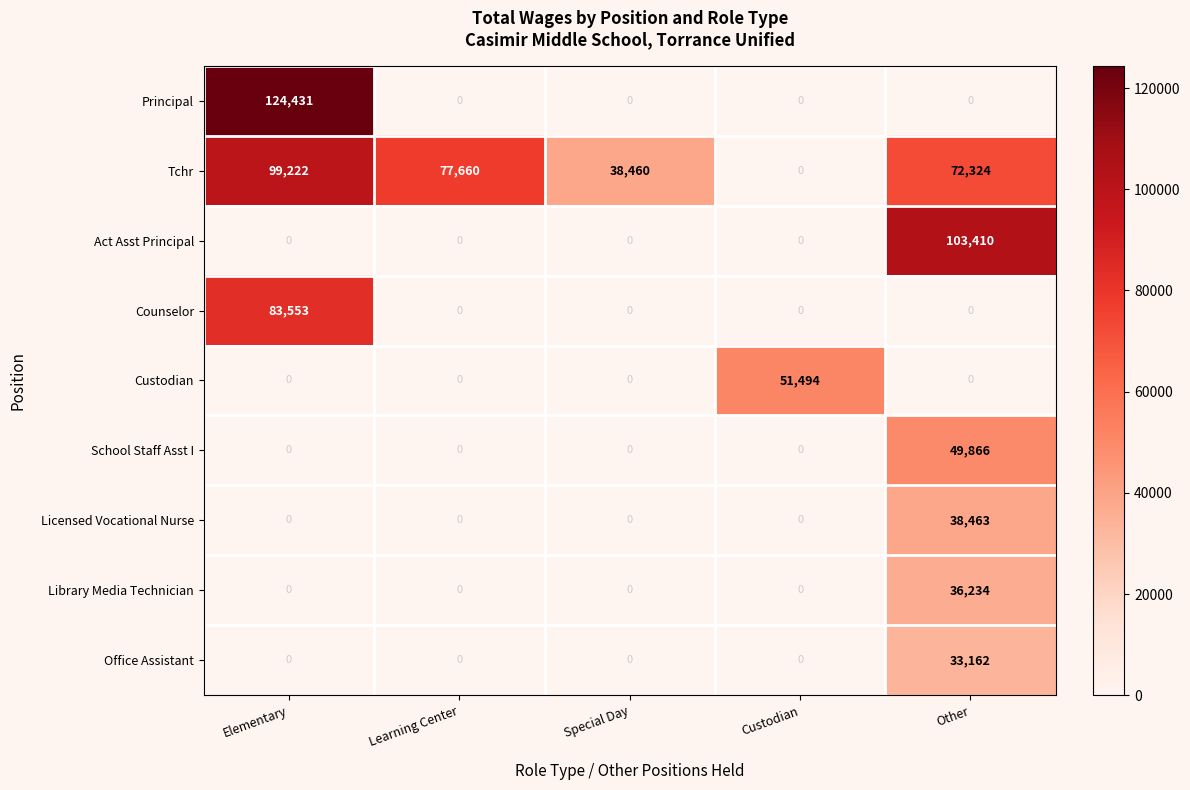

Which series changed the most between Elementary and Learning Center?

Principal